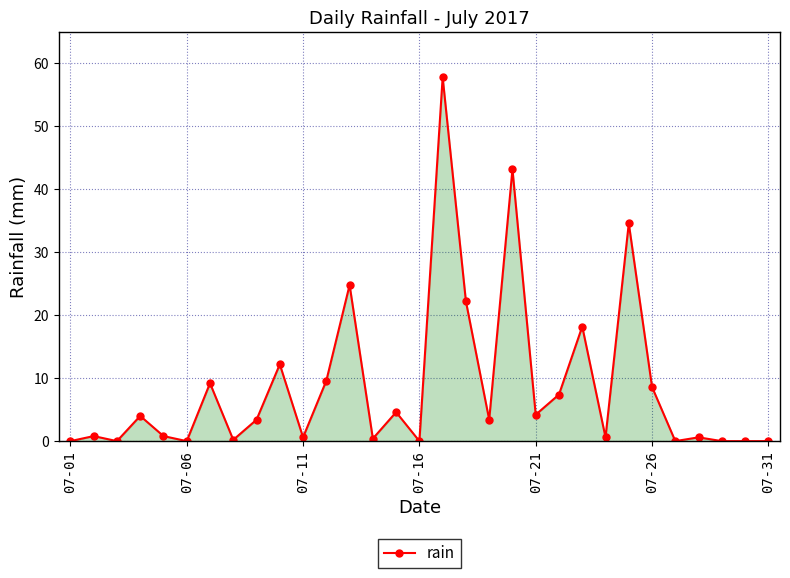

What is the average value?

8.8